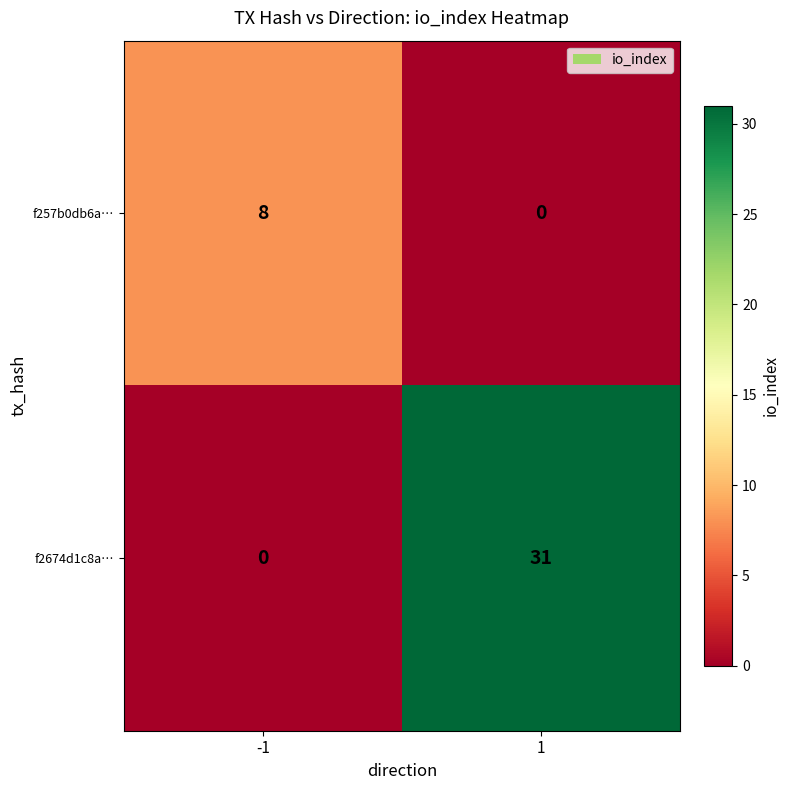

What is the highest value of the f257b0db6a… series?

8